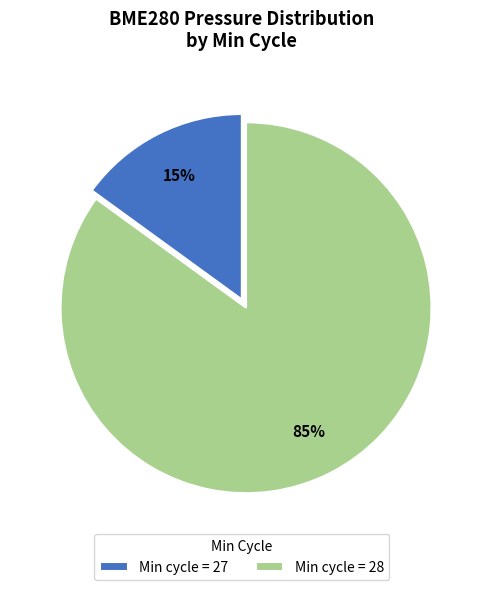

Is the sum of Min cycle = 27 and Min cycle = 28 greater than half?

Yes